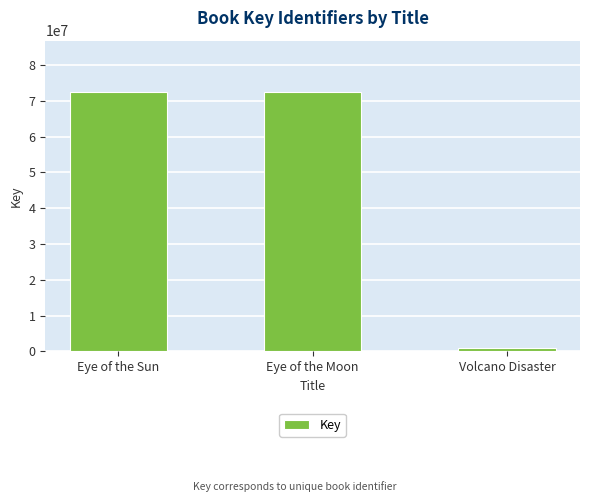

What is the difference between the values at Eye of the Moon and Eye of the Sun?

1656